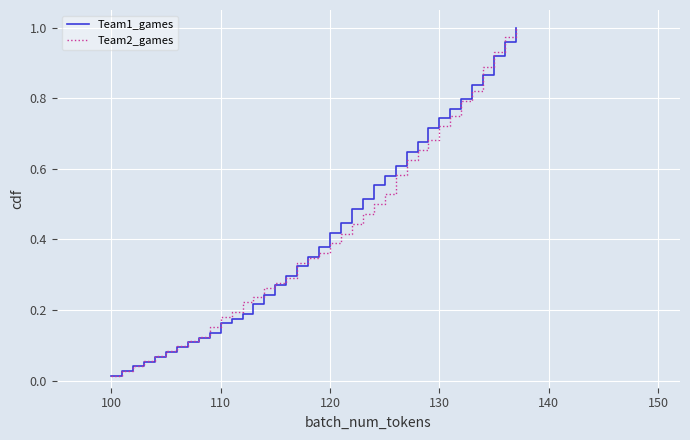

What is the difference between the maximum and minimum values in the Team1_games series?

1.0